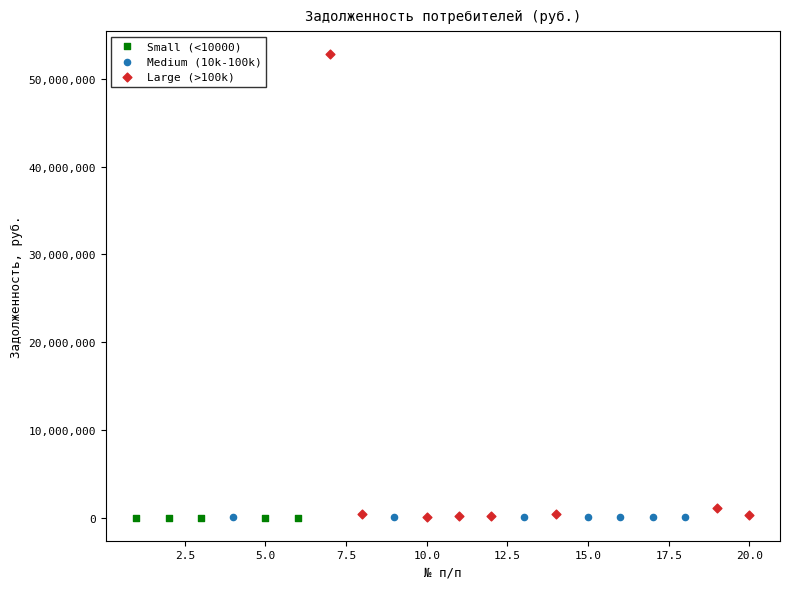

Which series has the largest Y range (max minus min)?

Large (>100k)